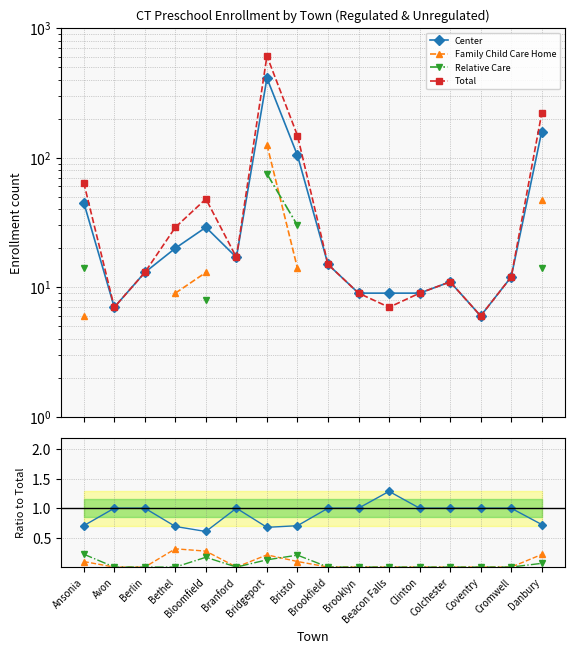

Which has a higher value, Cromwell or Clinton?

Cromwell